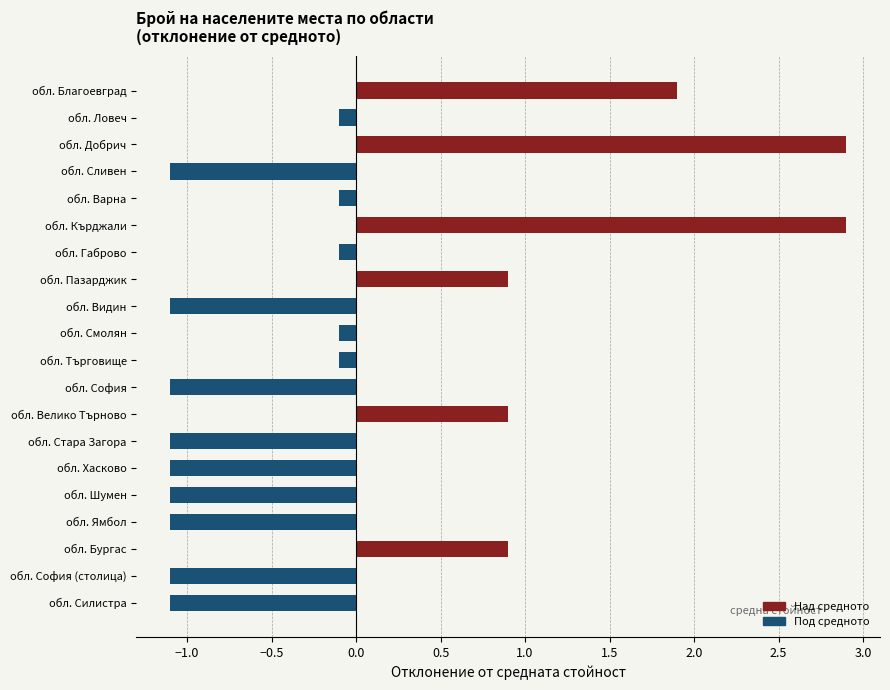

How many values are below 0?

14